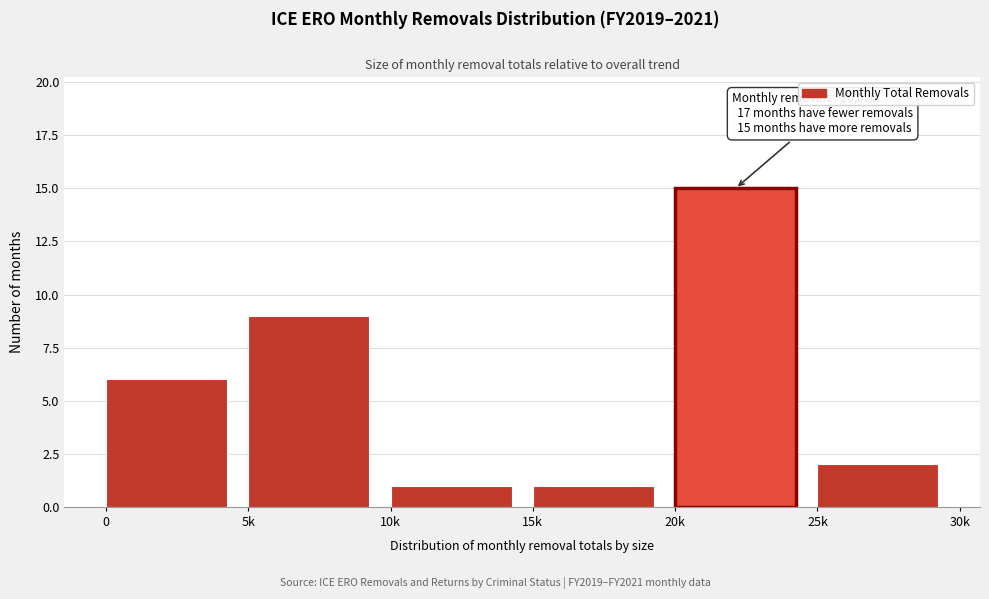

Reading right to left, extract all data points from this chart.

2	15	1	1	9	6